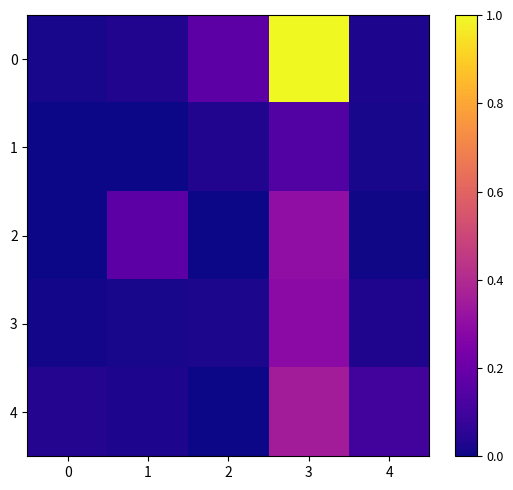

Reading left to right, transcribe all the data shown in this chart.

0: 0=0.0	1=0.0	2=0.2	3=1.0	4=0.0
1: 0=0.0	1=0.0	2=0.0	3=0.1	4=0.0
2: 0=0.0	1=0.2	2=0.0	3=0.3	4=0.0
3: 0=0.0	1=0.0	2=0.0	3=0.3	4=0.0
4: 0=0.0	1=0.0	2=0.0	3=0.4	4=0.1